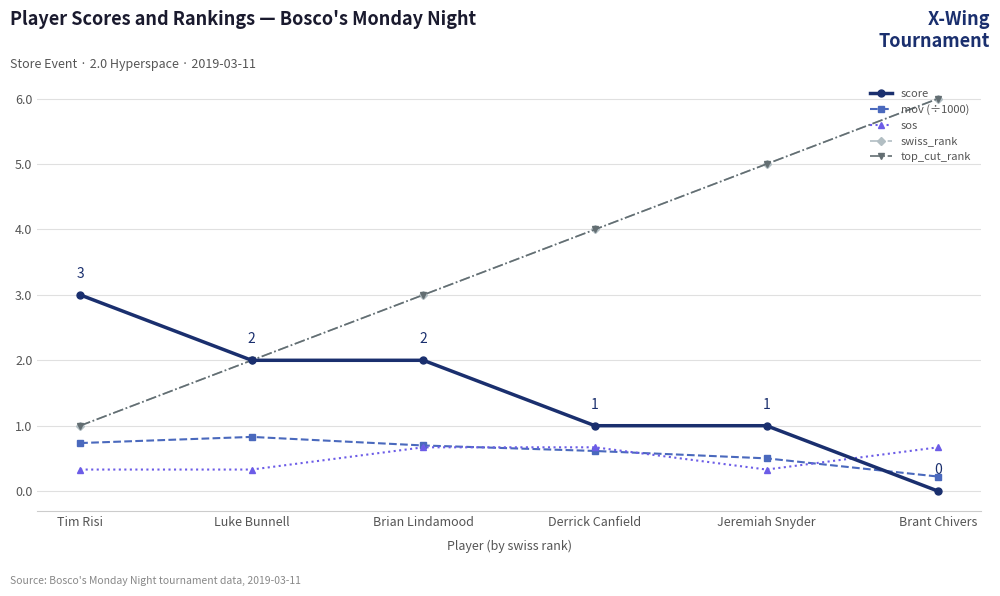

Rank the series by their maximum value, from lowest to highest.

sos, mov (÷1000), score, swiss_rank, top_cut_rank